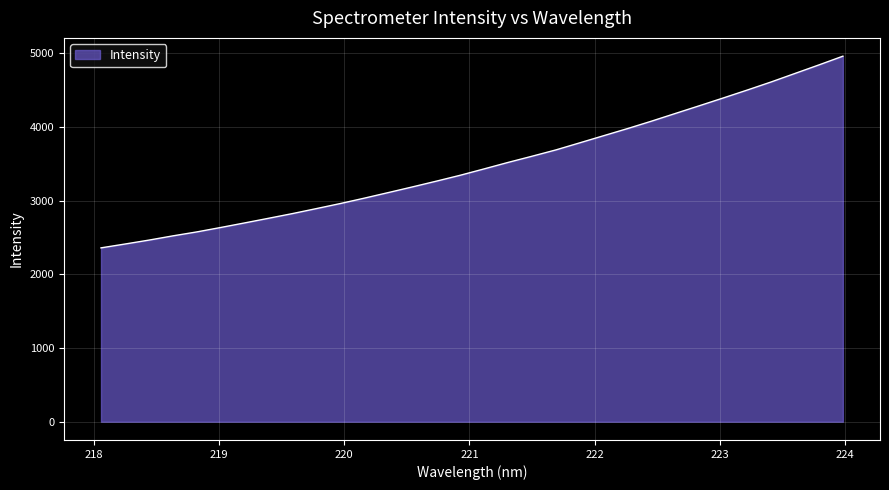

What is the difference between the maximum and minimum values?

2602.0